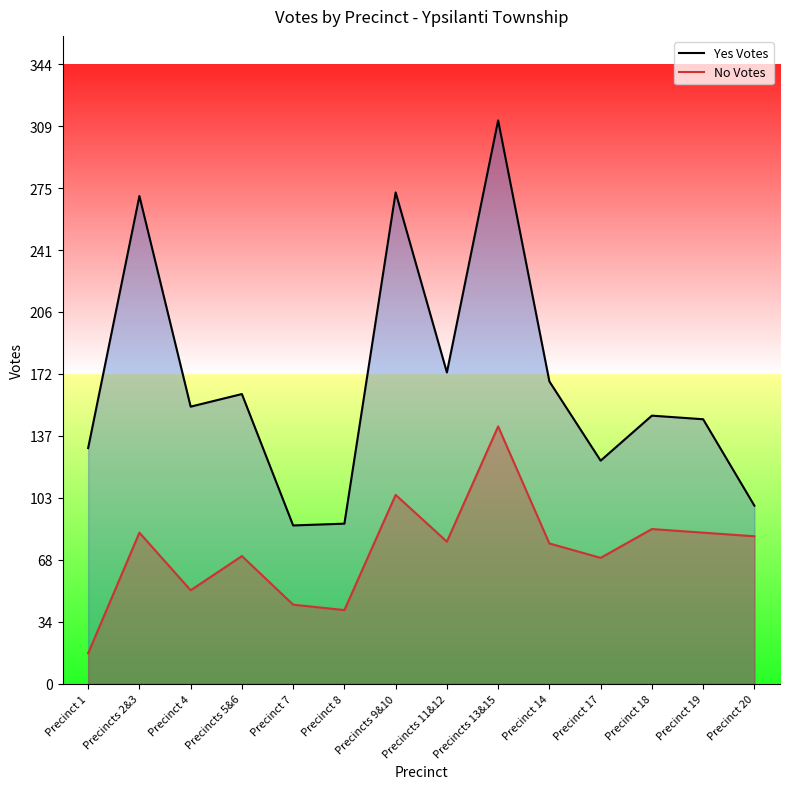

Which series has the largest total across all categories?

Yes Votes